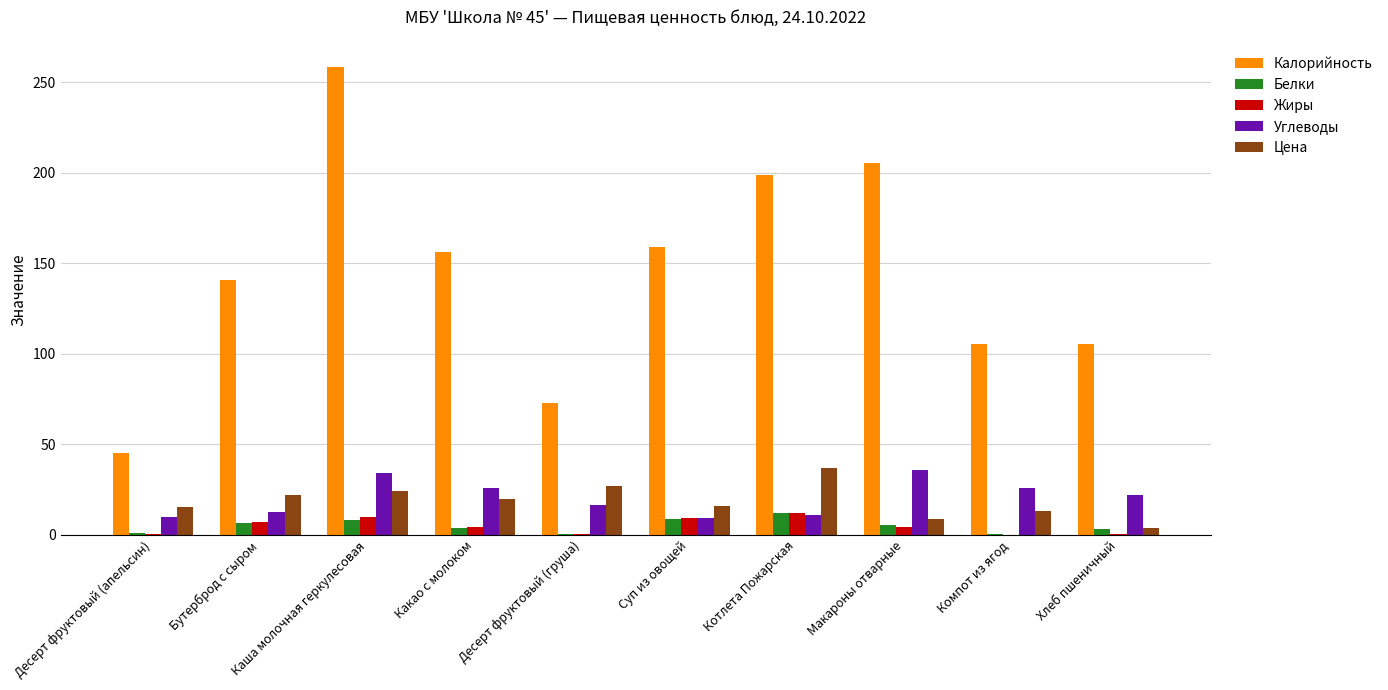

Which series has the largest total across all categories?

Калорийность